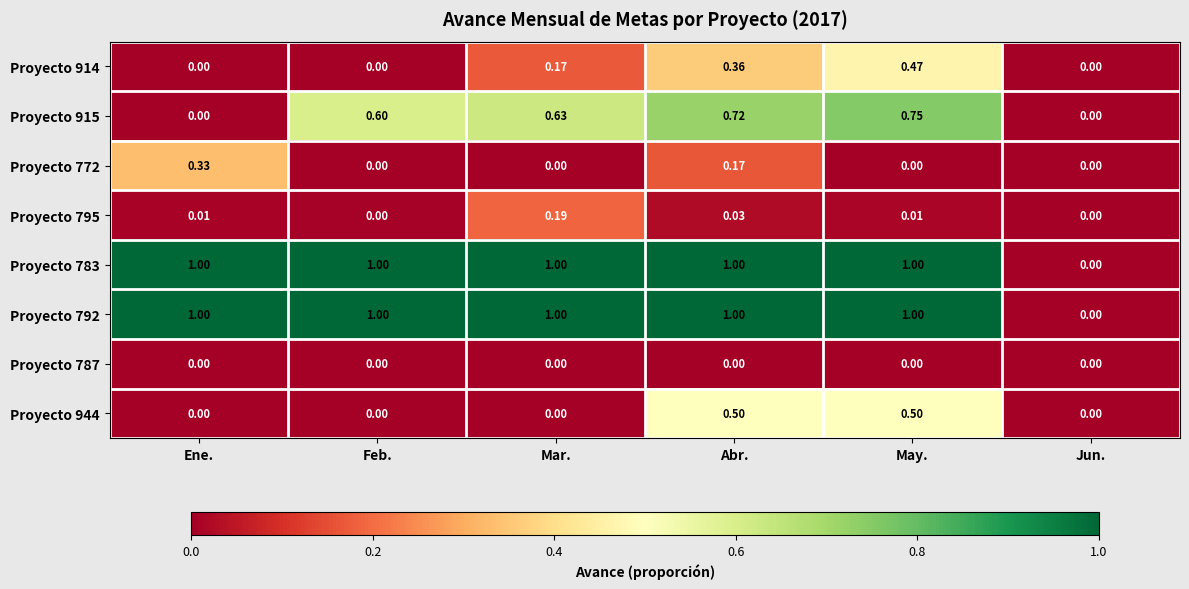

How many values in Proyecto 783 are above zero?

5